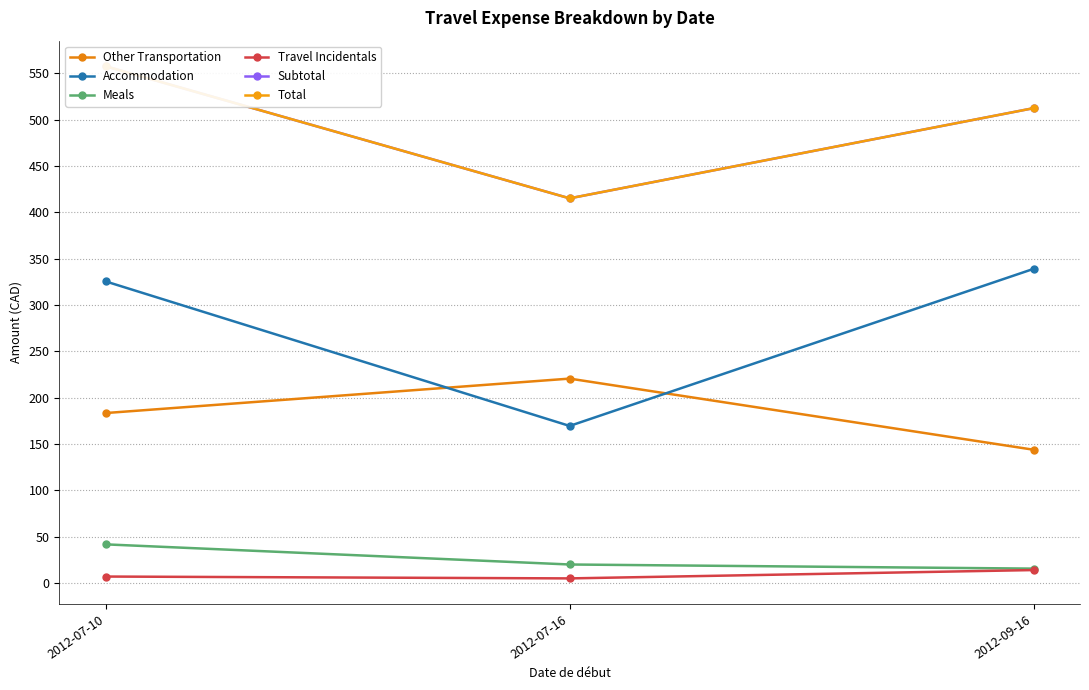

Read the Other Transportation value at 2012-07-10.

183.4